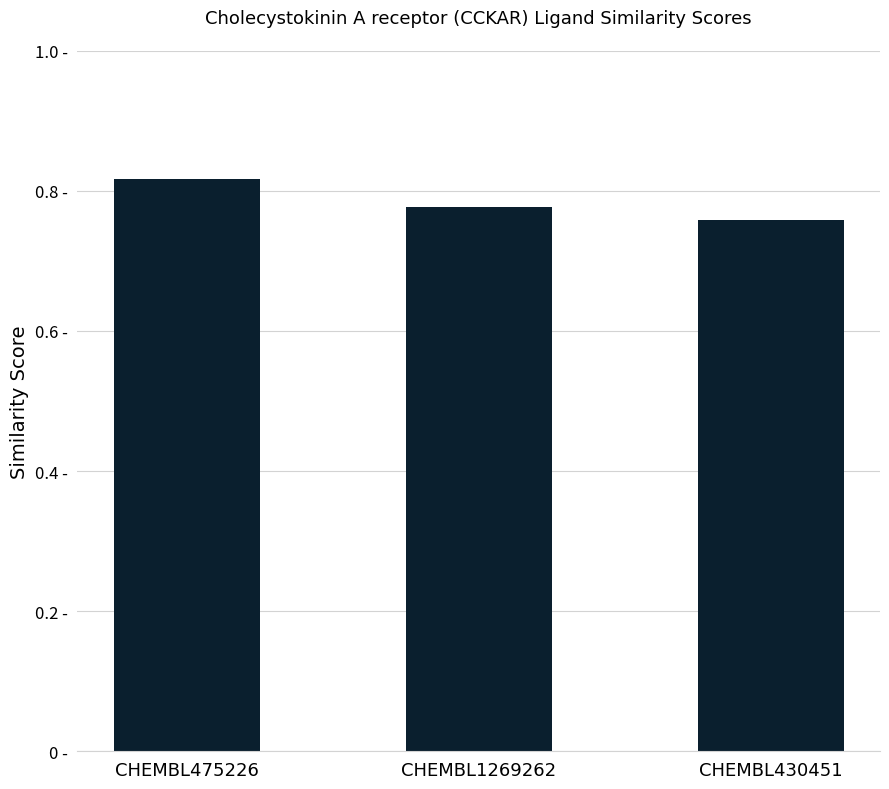

What is the greatest value displayed?

0.8